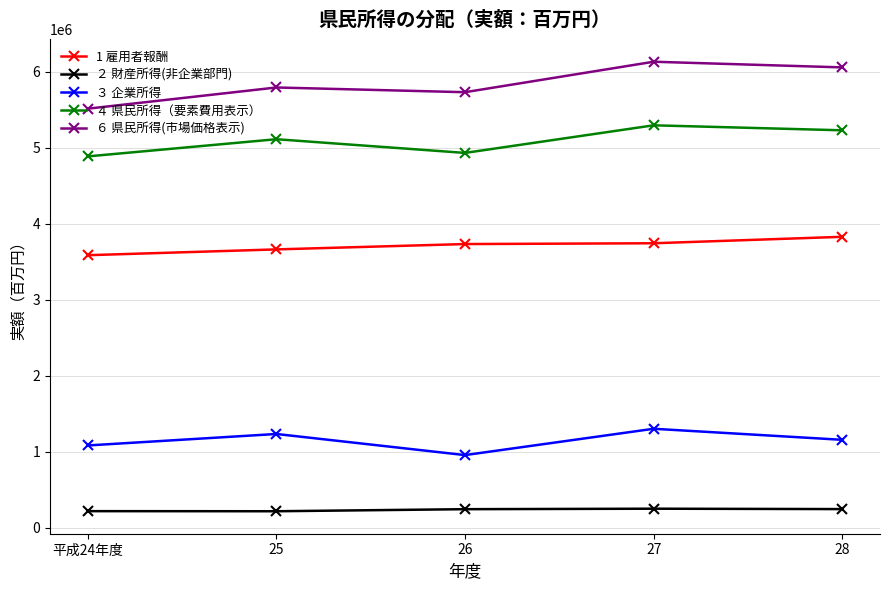

What are all the series names shown in the legend?

1 雇用者報酬, ２ 財産所得(非企業部門), ３ 企業所得, ４ 県民所得（要素費用表示）, ６ 県民所得(市場価格表示)